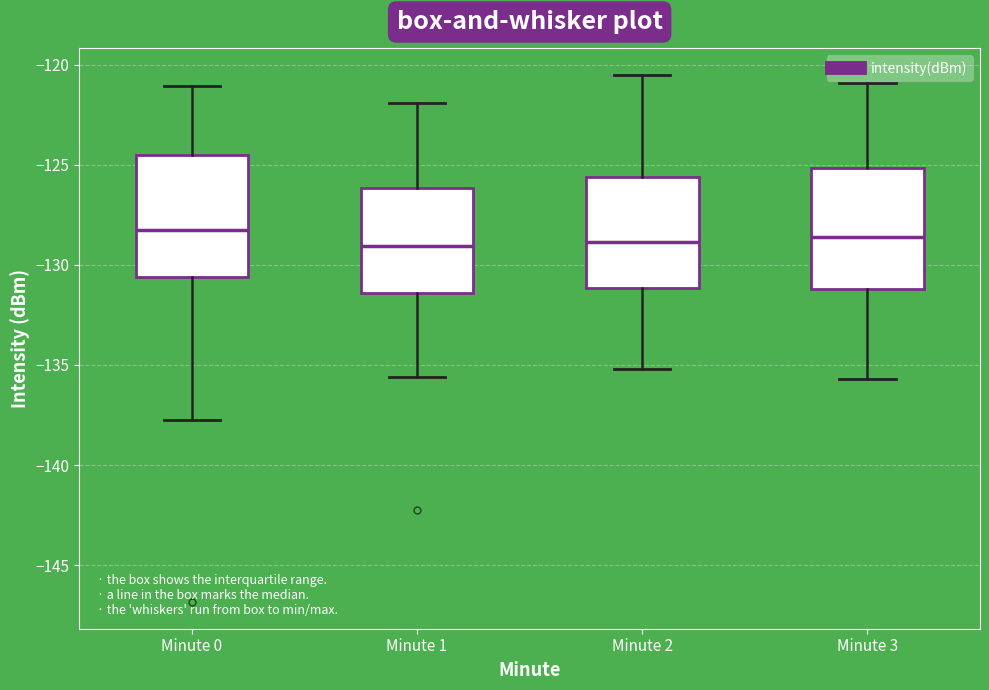

Reading left to right, read every box against the y-axis: the position of its median line, the range the box covers, and the ends of its whiskers. The values are not printed on the chart, so give them approximately, as read against the axis.

Minute 0: median -128.0, box -130.5 to -124.5, whiskers -137.5 to -121.0
Minute 1: median -129.0, box -131.5 to -126.0, whiskers -135.5 to -122.0
Minute 2: median -129.0, box -131.0 to -125.5, whiskers -135.0 to -120.5
Minute 3: median -128.5, box -131.0 to -125.0, whiskers -135.5 to -121.0